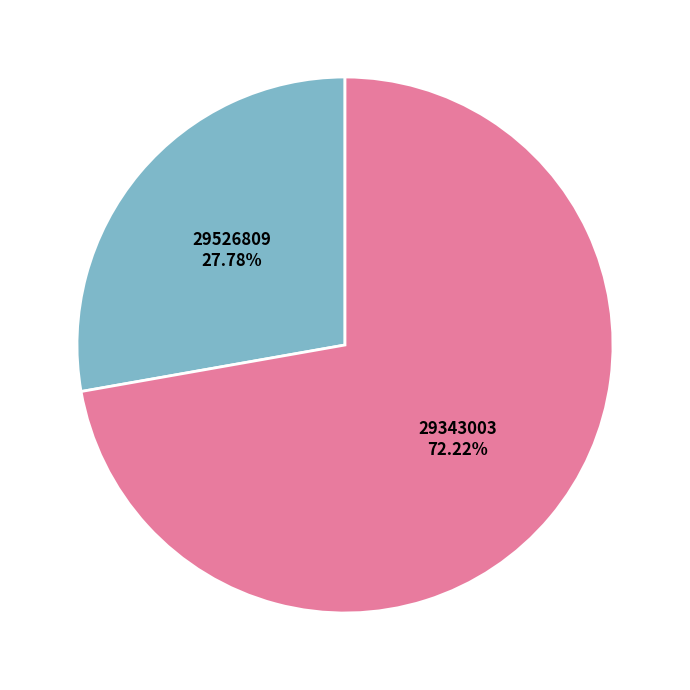

To the nearest percent, what is the average slice percentage?

50%